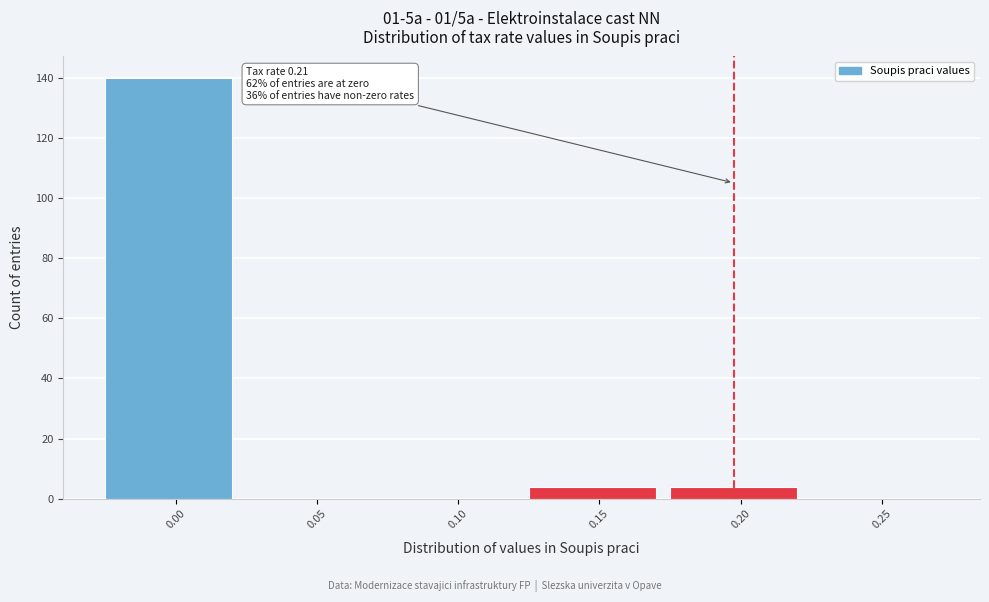

Reading right to left, transcribe all the data shown in this chart.

0.25=0	0.20=4	0.15=4	0.10=0	0.05=0	0.00=140